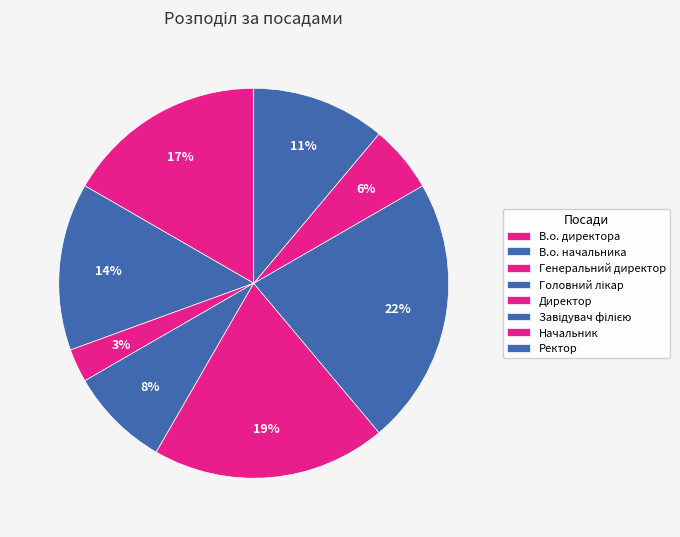

To the nearest percent, what is the combined percentage of Завідувач філією and Ректор?

33%